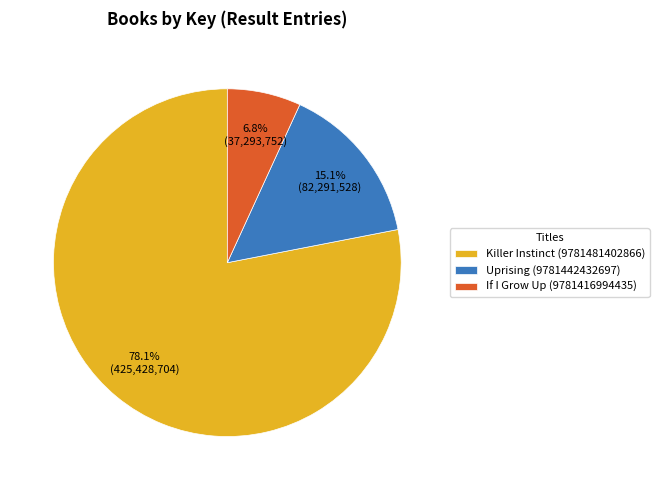

What is the largest slice in the pie chart?

Killer Instinct (9781481402866)